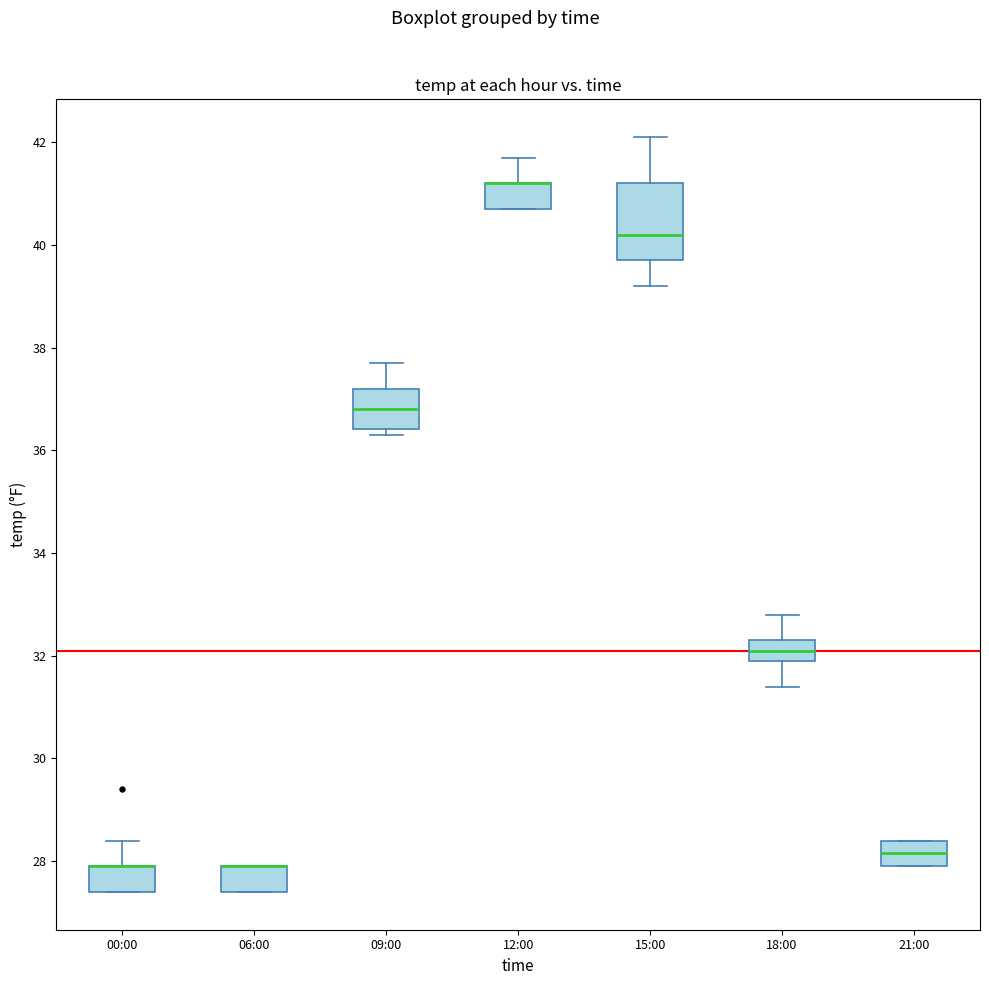

Comparing the boxes themselves (not the whiskers), which one is the tallest?

15:00